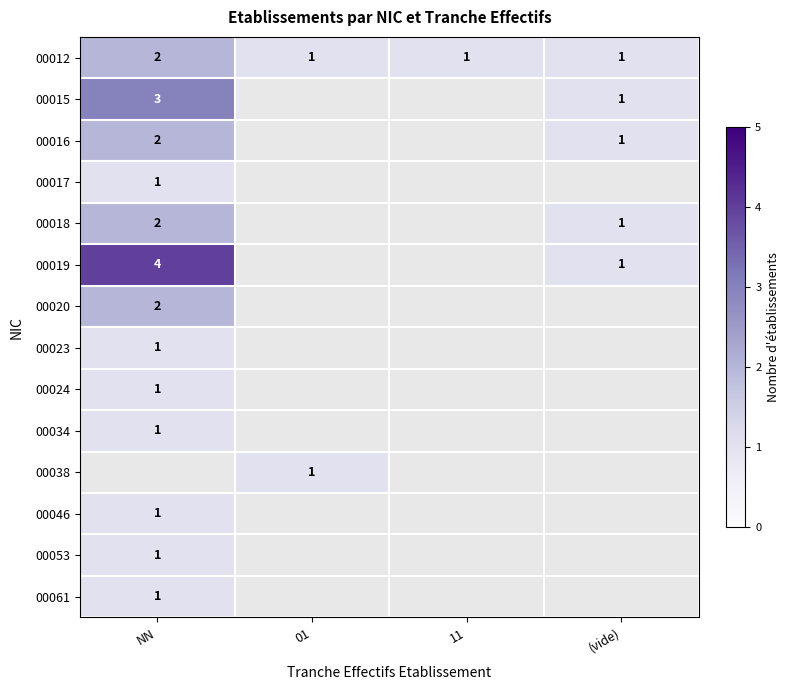

Is it true that 00012 equals 1 at 01?

True